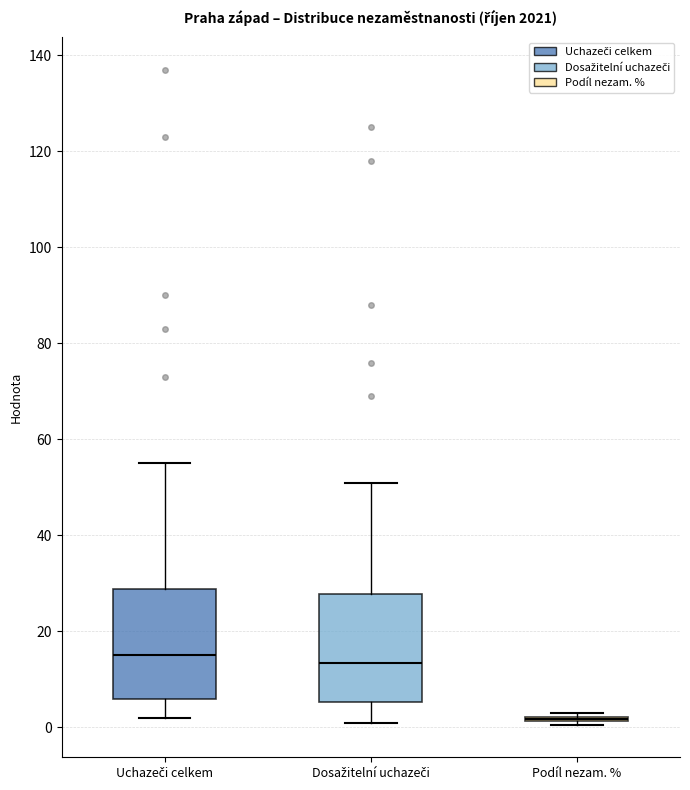

Reading left to right, read every box against the y-axis: the position of its median line, the range the box covers, and the ends of its whiskers. The values are not printed on the chart, so give them approximately, as read against the axis.

Uchazeči celkem: median 16, box 6 to 28, whiskers 2 to 56
Dosažitelní uchazeči: median 14, box 6 to 28, whiskers 2 to 52
Podíl nezam. %: box collapsed to a line at 2, whiskers 0 to 4